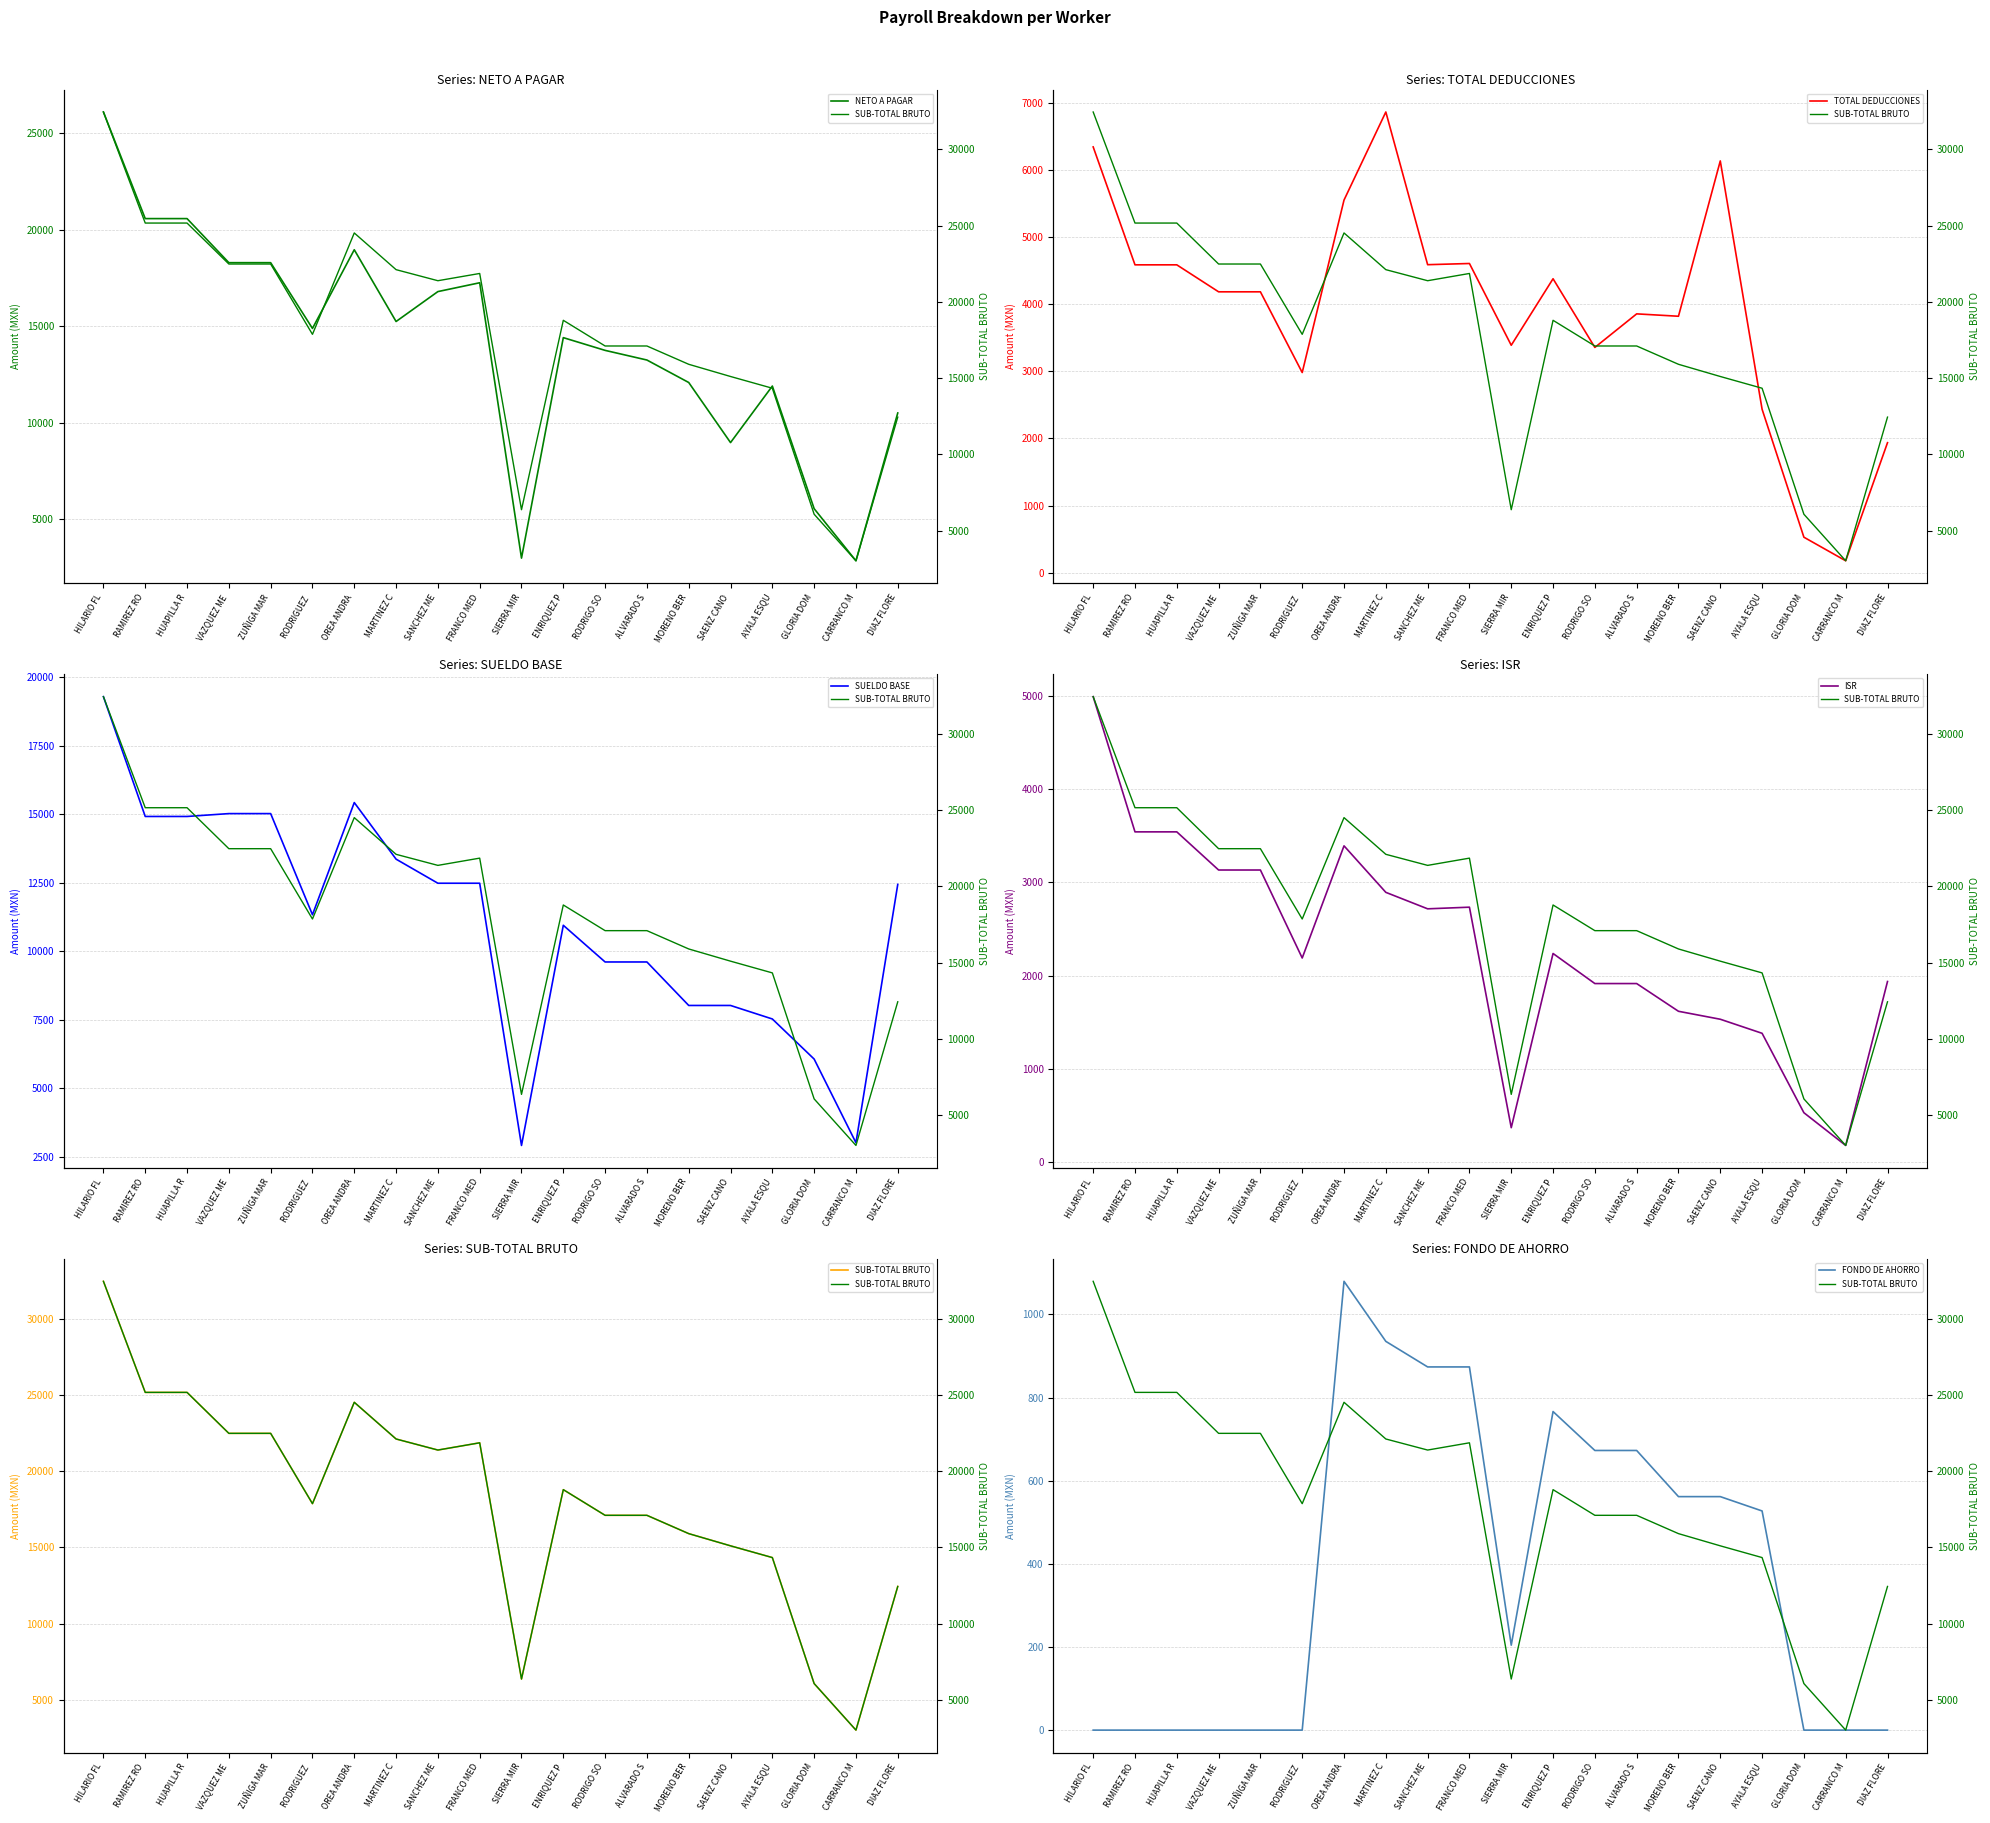

What is the maximum value shown in the chart?

32444.5